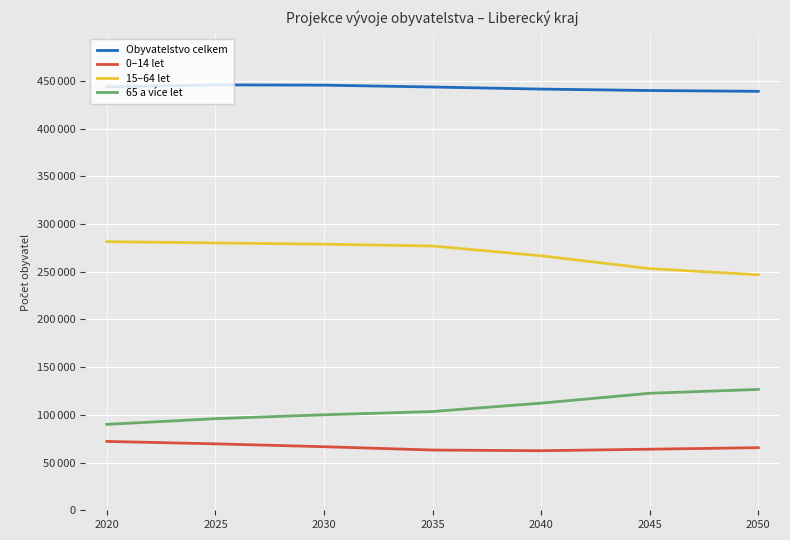

Does the chart have visible grid lines?

Yes